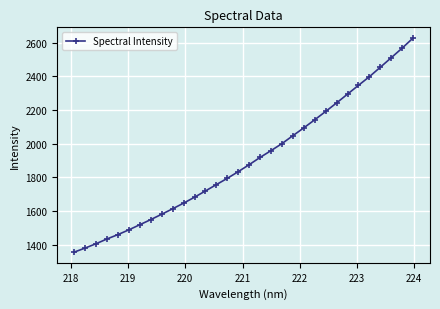

True or false: the data has more than 2 interior local peaks.

False